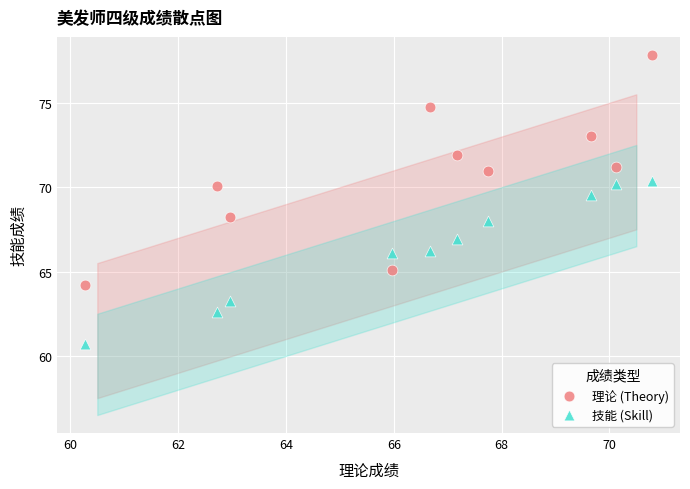

Which series contains the highest Y value?

理论 (Theory)